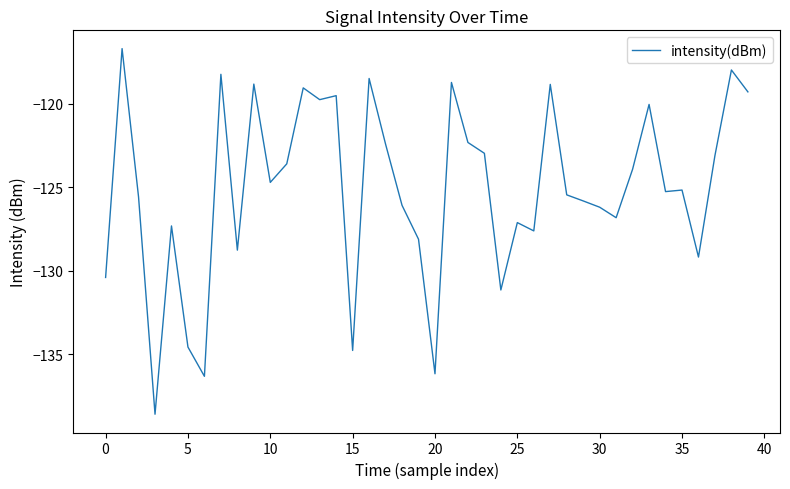

What is the difference between the maximum and minimum values?

21.9